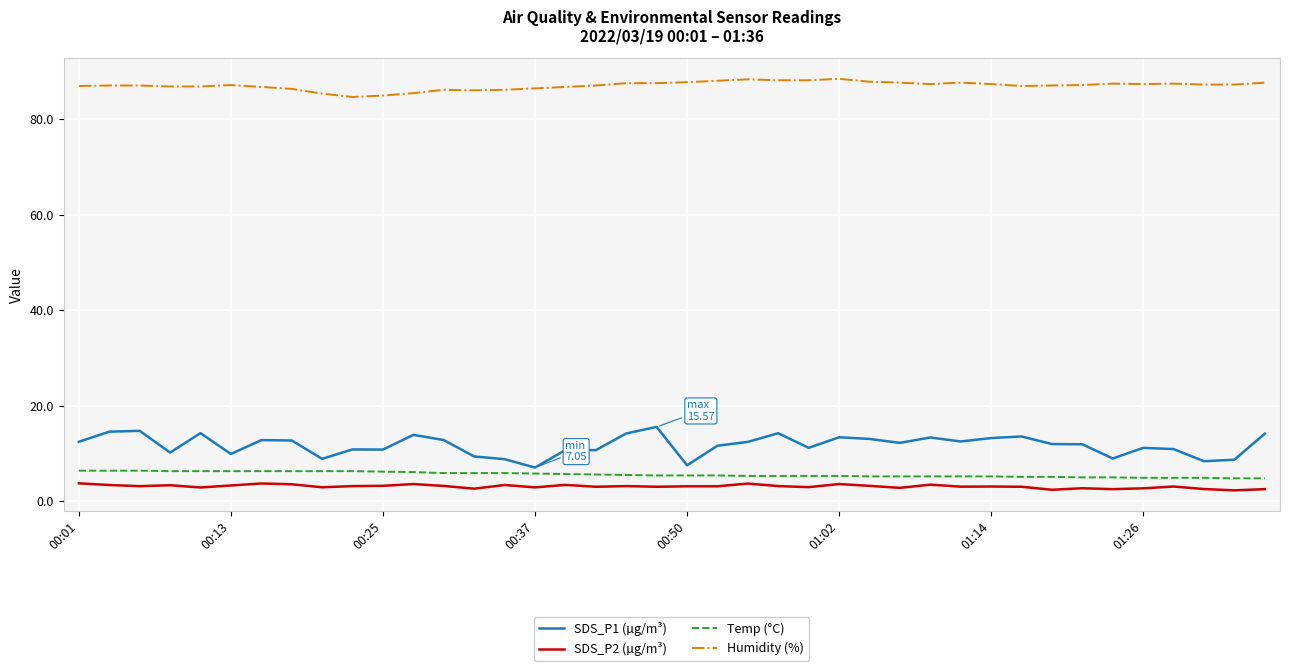

True or false: Humidity (%) and SDS_P1 (µg/m³) cross at least once.

False